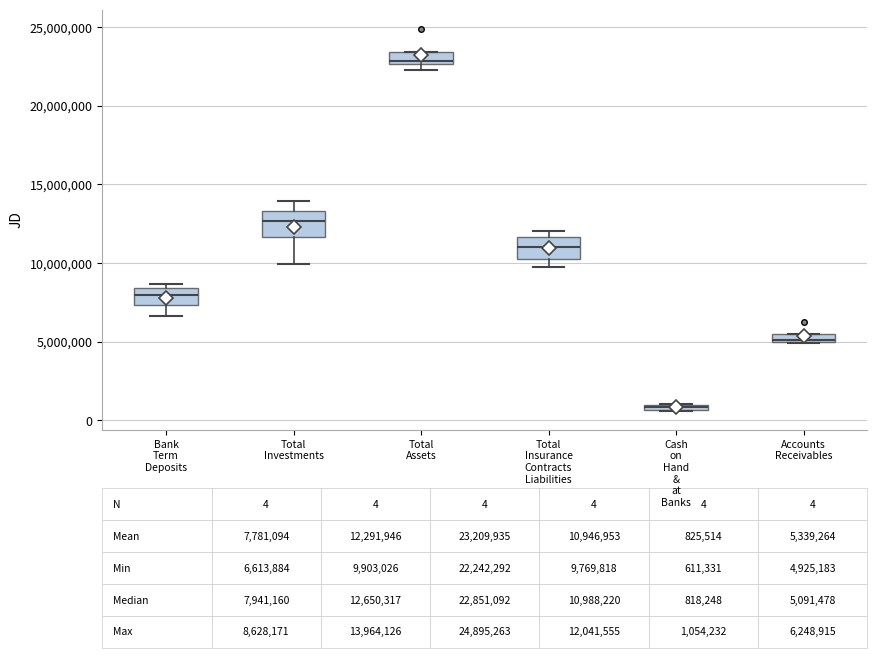

Which box's median line is the highest?

Total Assets